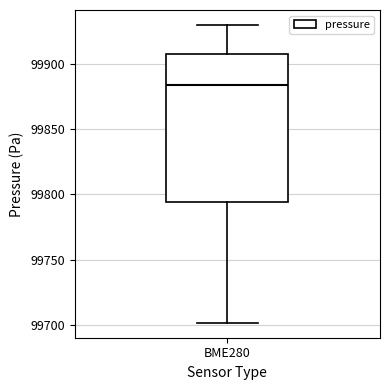

Where does the median line of the box for BME280 sit on the y-axis? The values are not printed on the chart, so give them approximately, as read against the axis.

99885